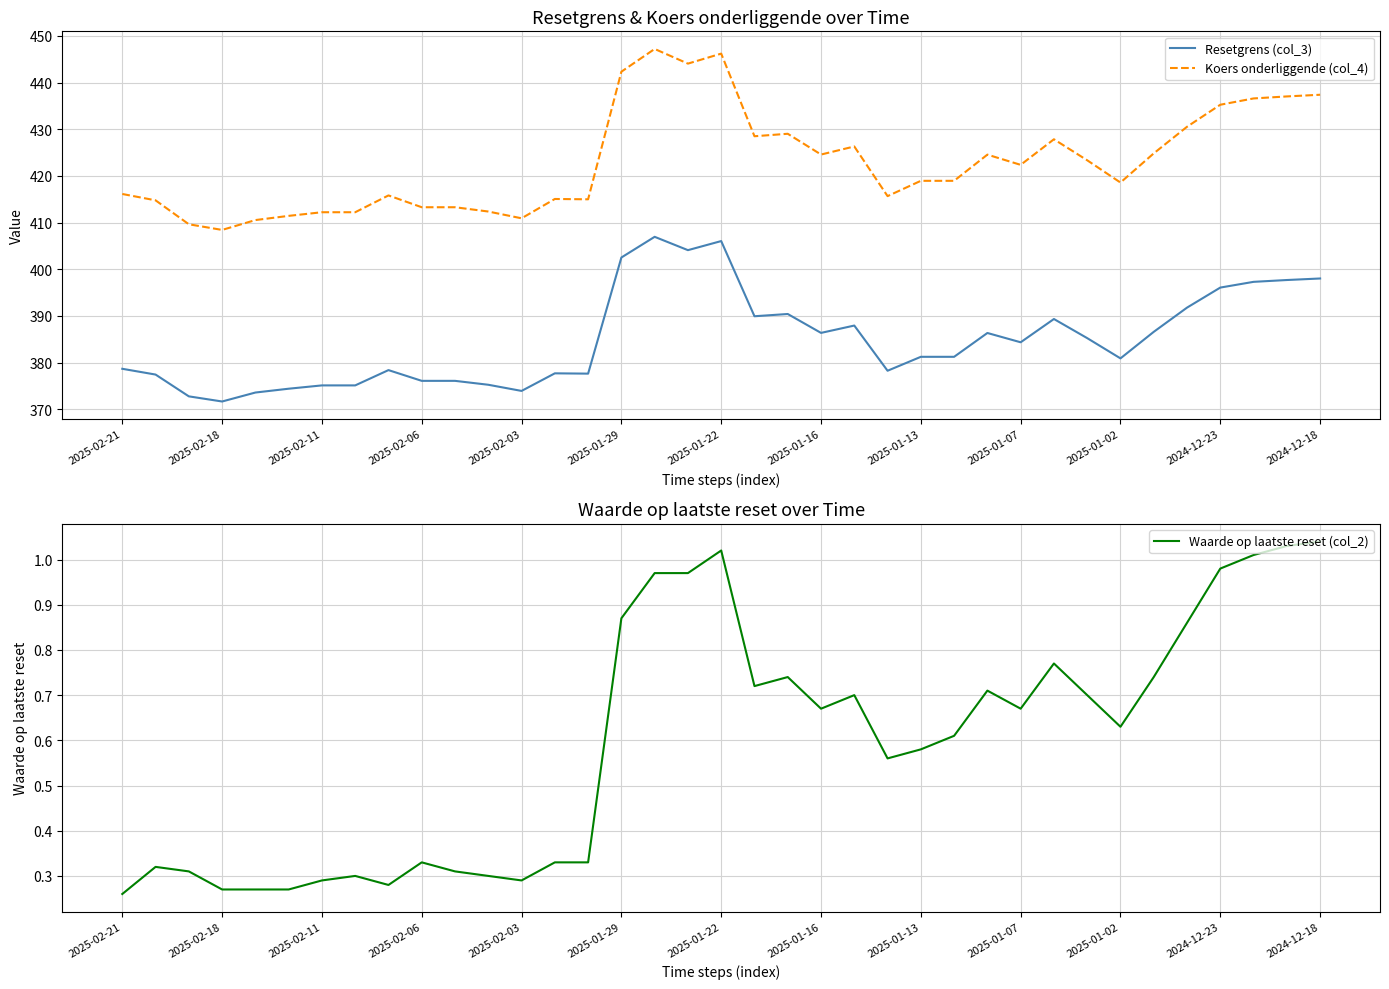

In Resetgrens (col_3), how many points are higher than both neighbors (excluding endpoints)?

8